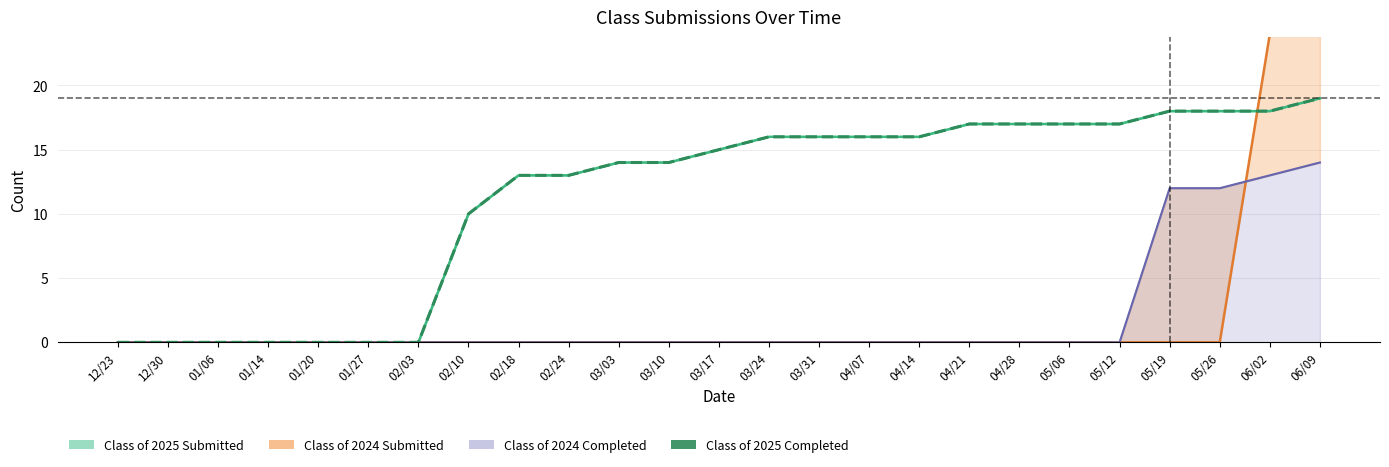

The chart shows a value of 26 at 05/06. True or false?

False